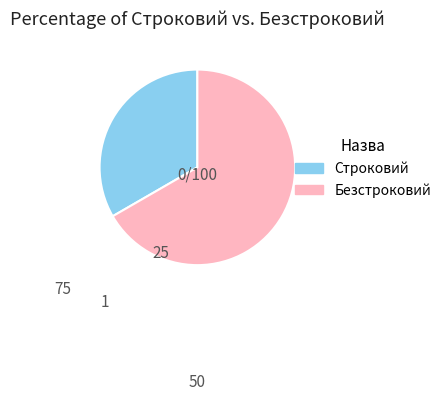

Rank the categories by value from highest to lowest.

Безстроковий, Строковий